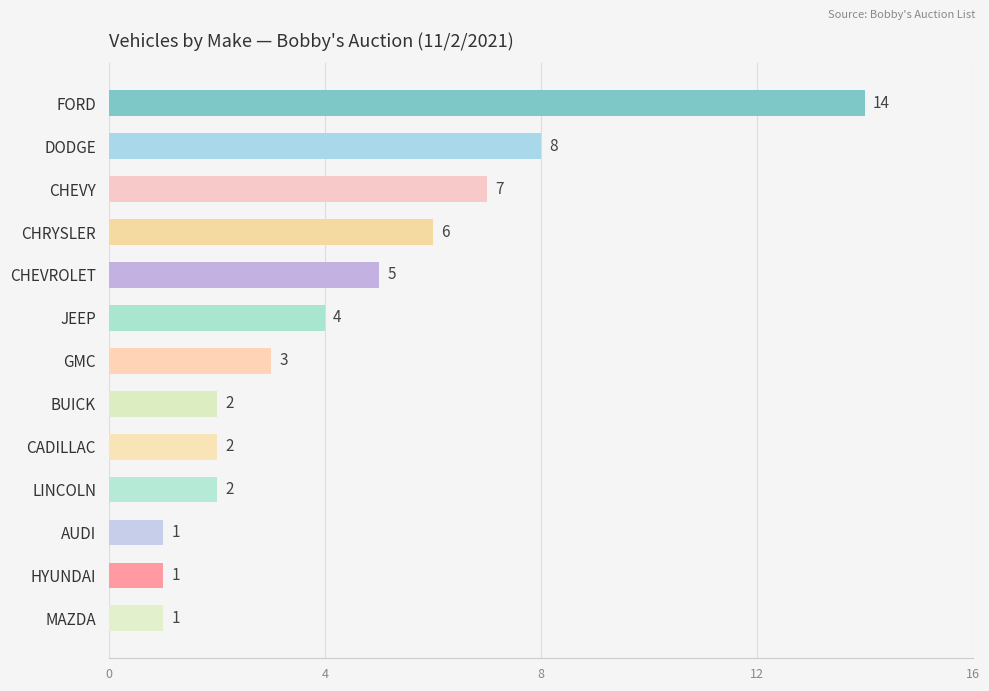

What is the average value?

4